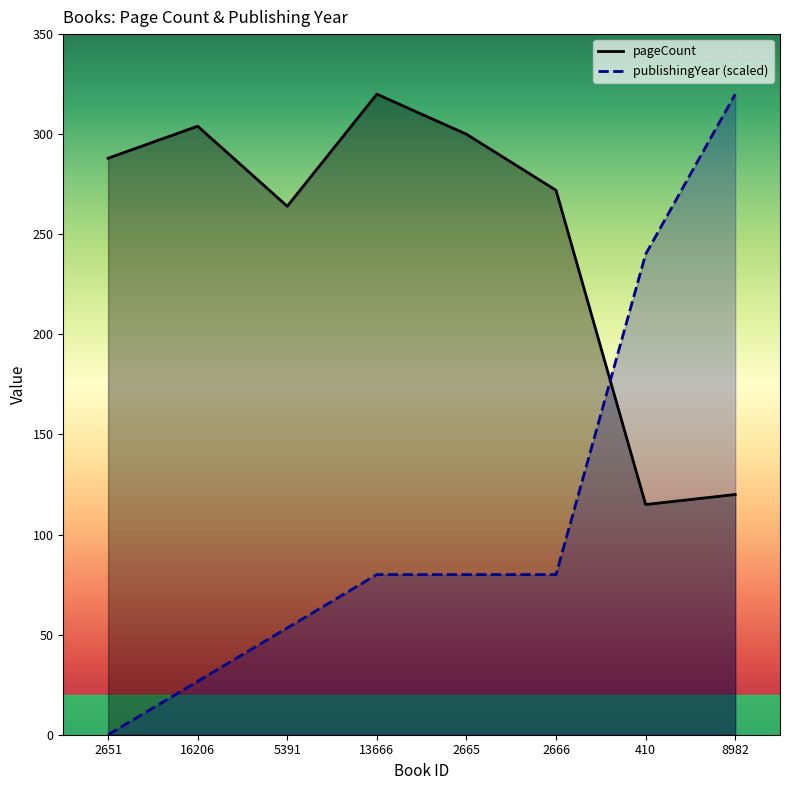

At which label is publishingYear closest to 160?

13666